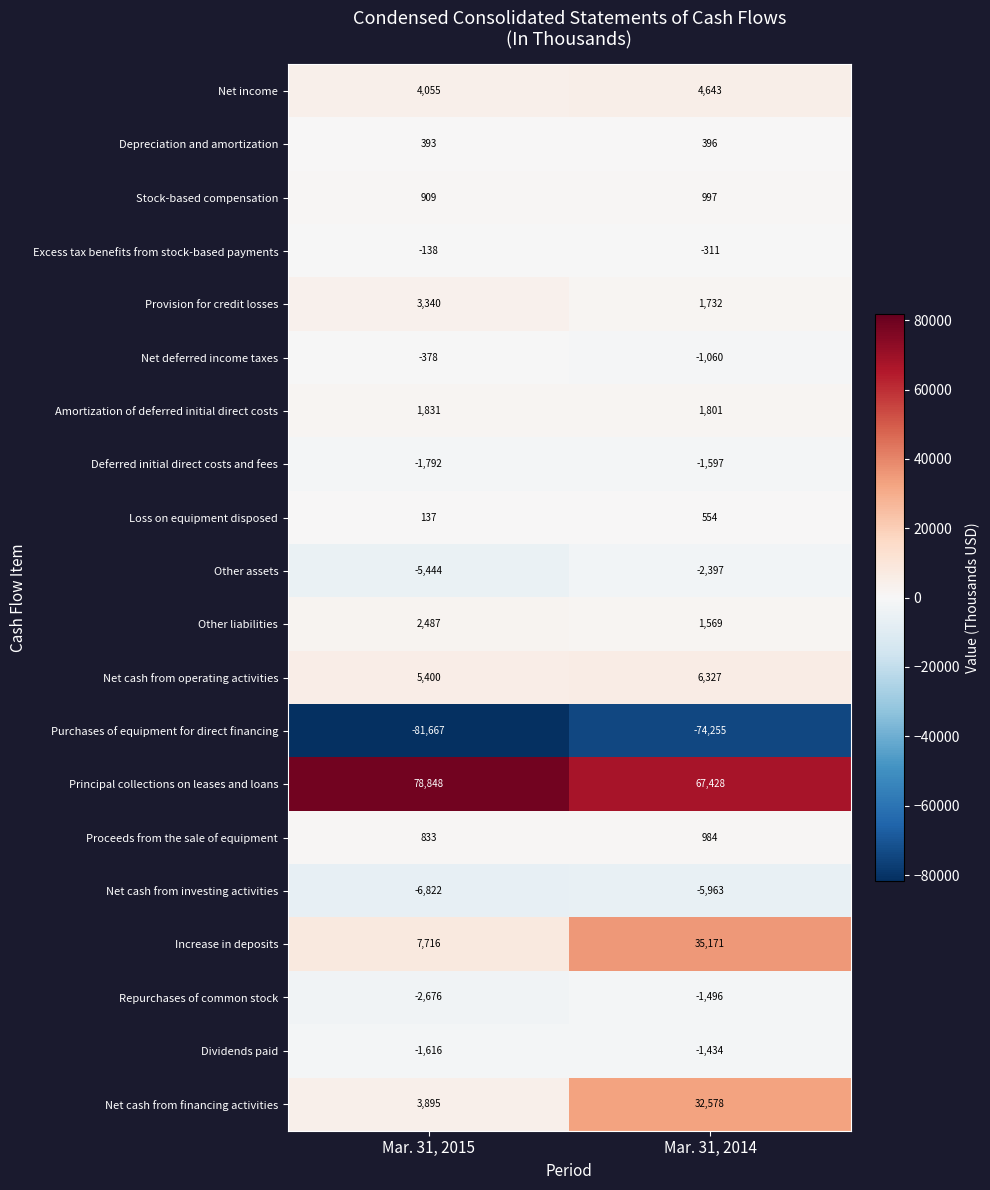

What is the minimum value shown in the chart?

-81667